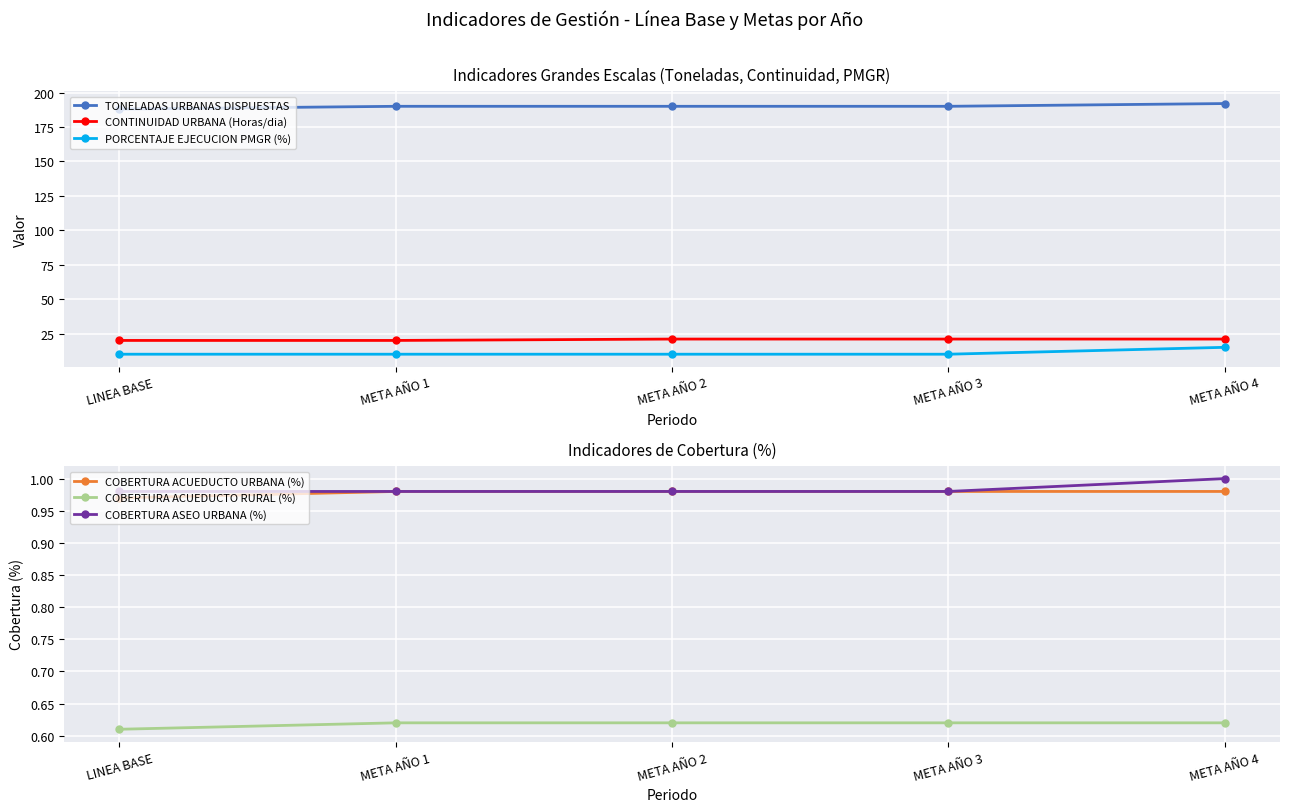

True or false: COBERTURA ACUEDUCTO URBANA (%) has a value of 1.4 at META AÑO 3.

False